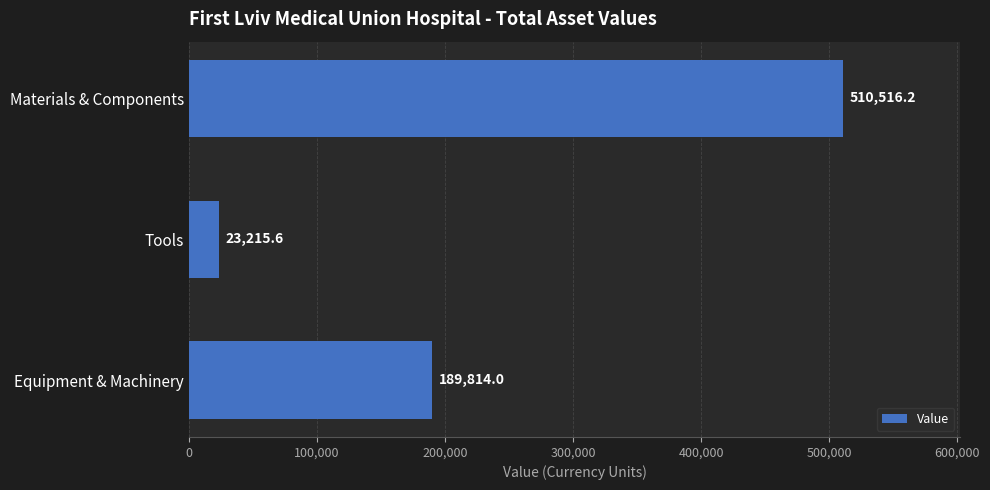

What value does the data have at Tools?

23215.6